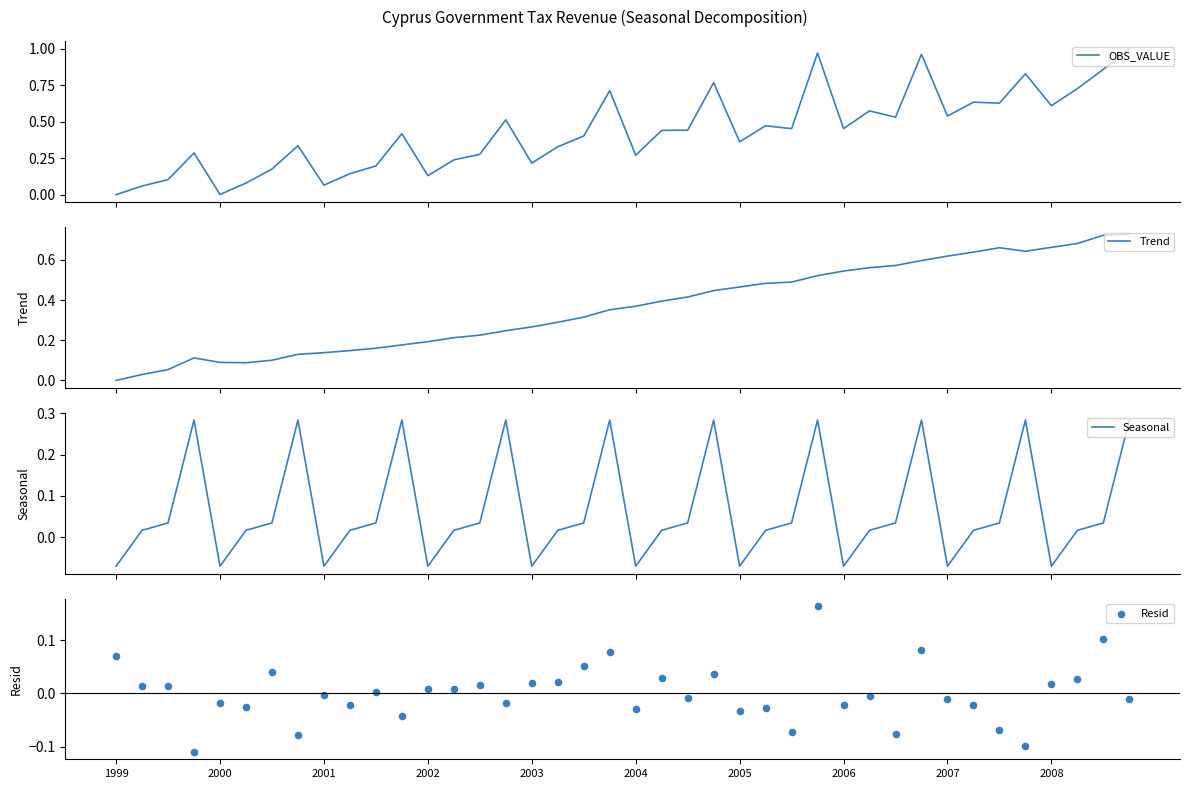

Which series reaches the minimum Y coordinate?

Resid